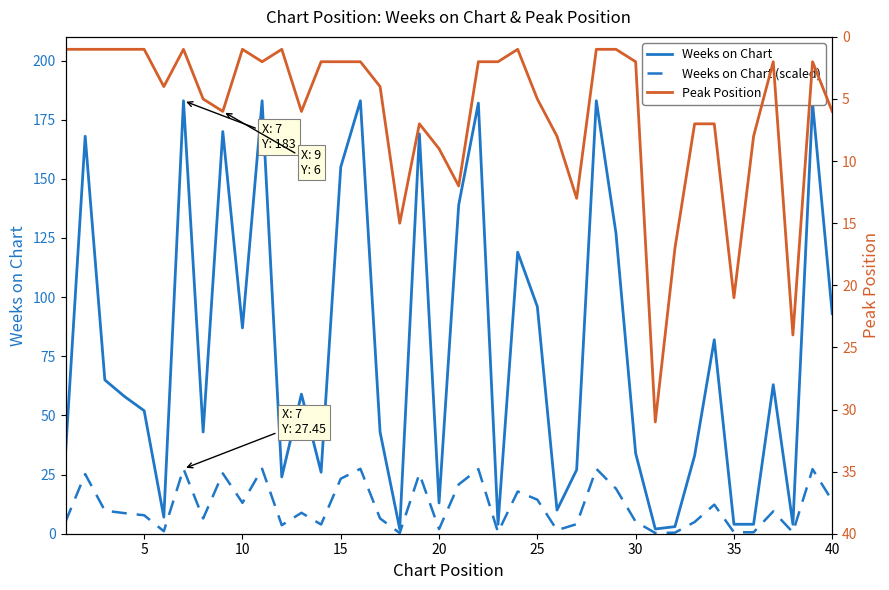

How many distinct data groups are displayed?

3